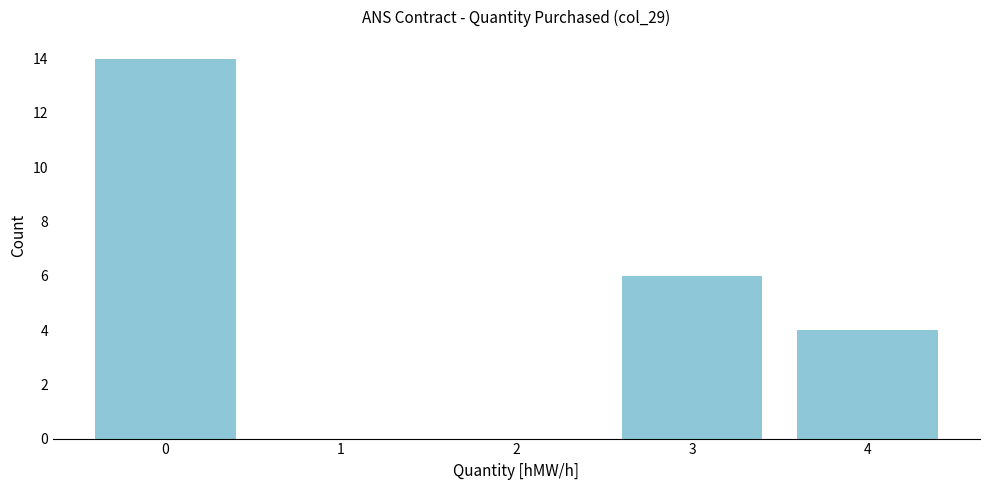

Reading left to right, what are all the values shown in this chart?

0=14	1=0	2=0	3=6	4=4